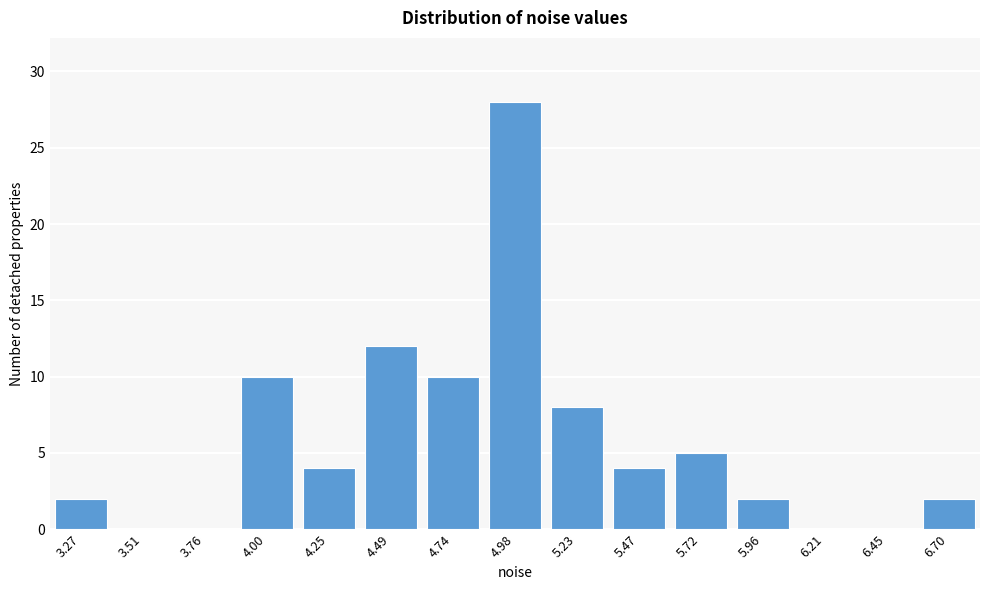

Reading left to right, list all the values displayed in this chart.

3.27=2	3.51=0	3.76=0	4.00=10	4.25=4	4.49=12	4.74=10	4.98=28	5.23=8	5.47=4	5.72=5	5.96=2	6.21=0	6.45=0	6.70=2